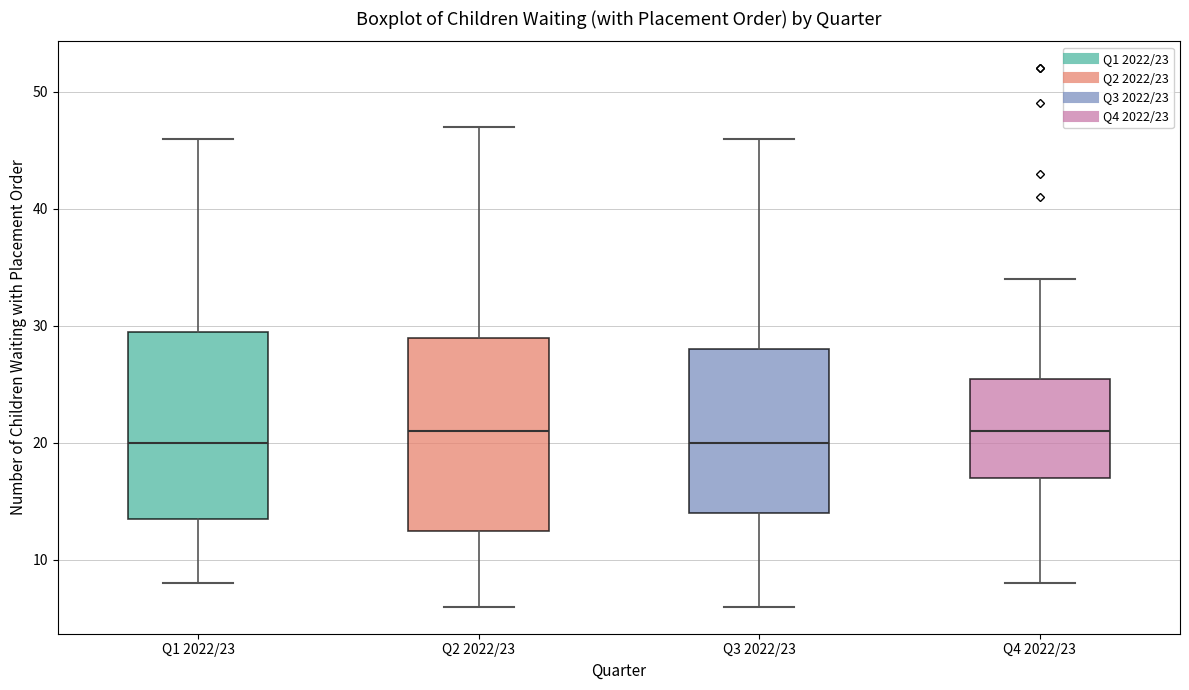

Reading left to right, transcribe this box plot: for each box, give where its median line is, the range the box spans, and where its two whiskers end, as read against the y-axis. The values are not printed on the chart, so give them approximately, as read against the axis.

Q1 2022/23: median 20, box 14 to 30, whiskers 8 to 46
Q2 2022/23: median 21, box 13 to 29, whiskers 6 to 47
Q3 2022/23: median 20, box 14 to 28, whiskers 6 to 46
Q4 2022/23: median 21, box 17 to 26, whiskers 8 to 34